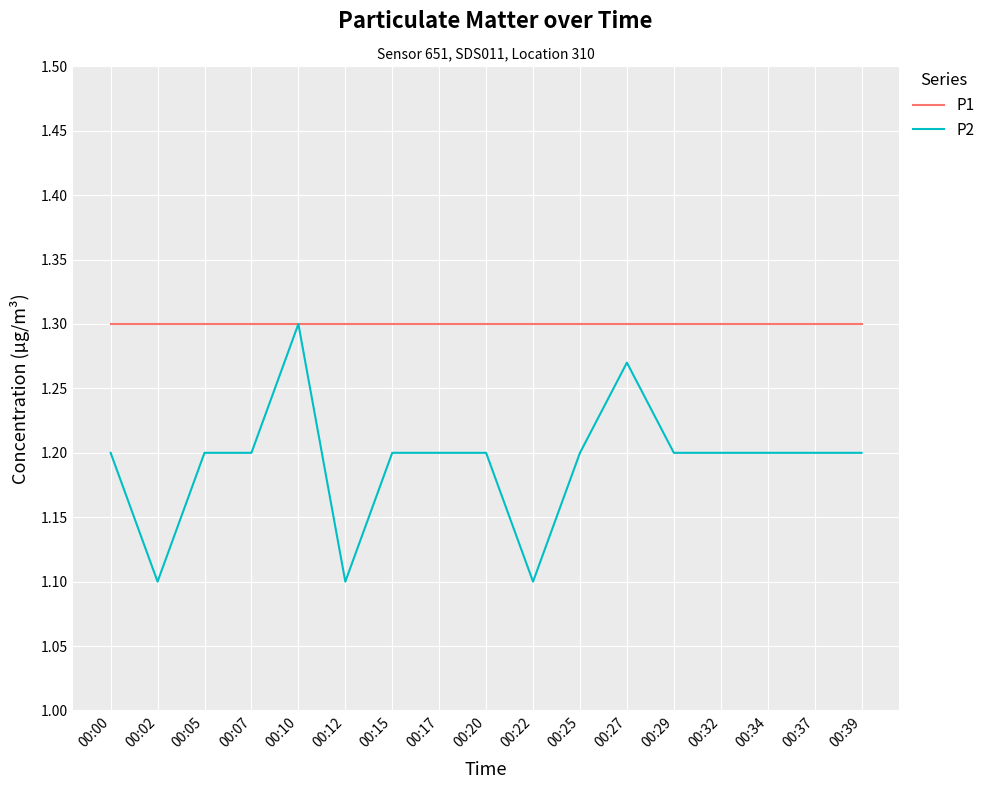

What value does the P2 series have at 00:07?

1.2